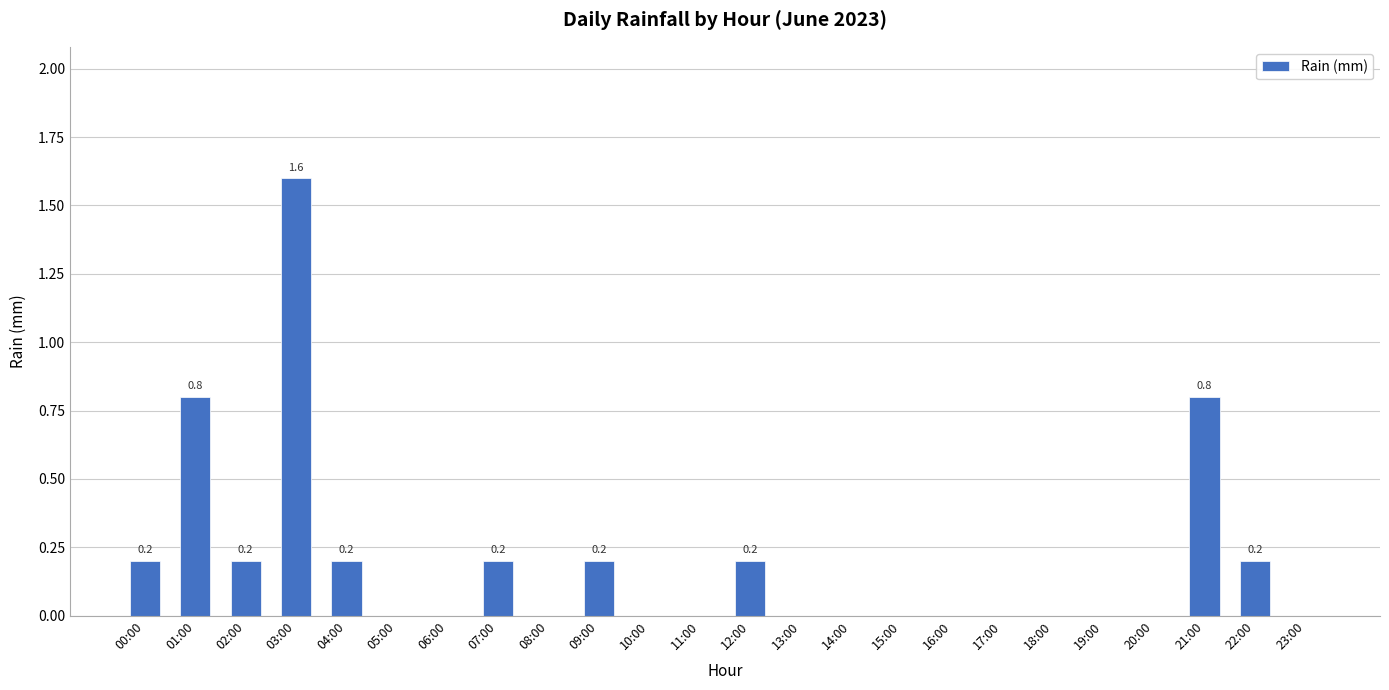

The chart shows a value of 0.0 at 16:00. True or false?

True